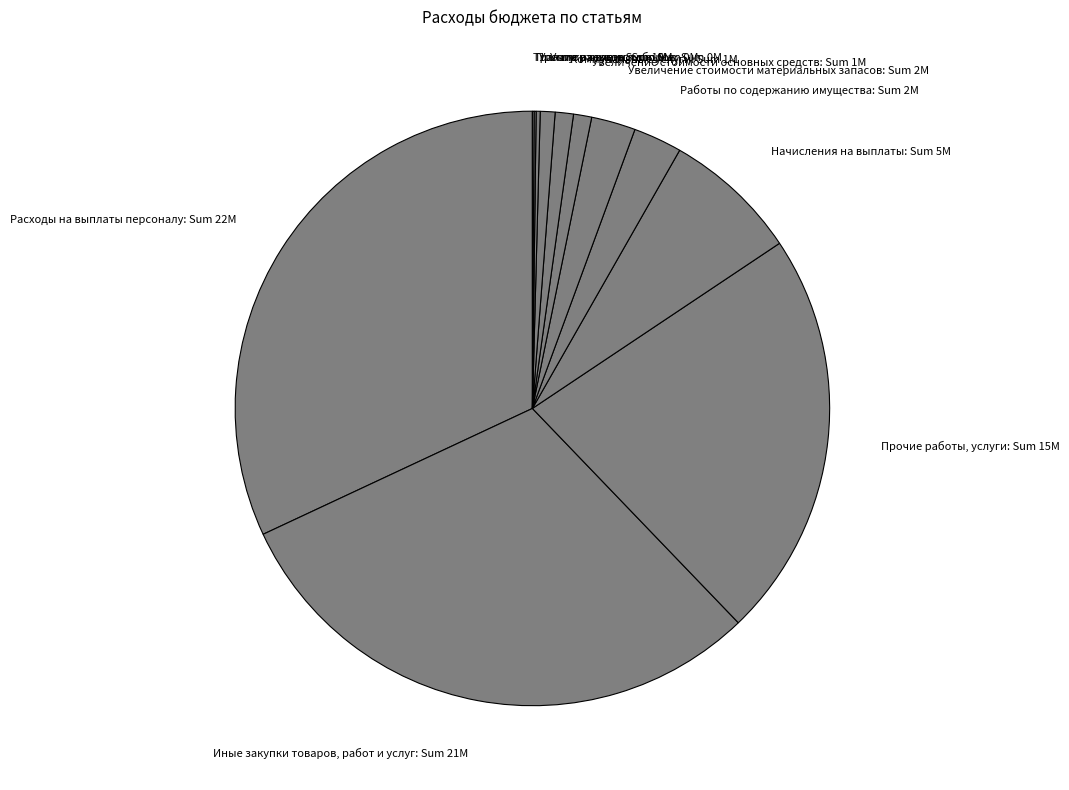

Does any single category account for the majority?

No